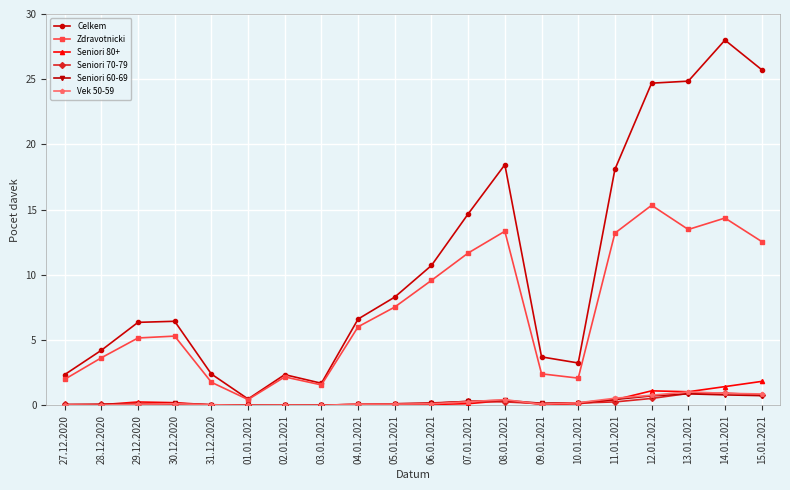

Is it true that Zdravotnicki equals 3.2 at 14.01.2021?

False